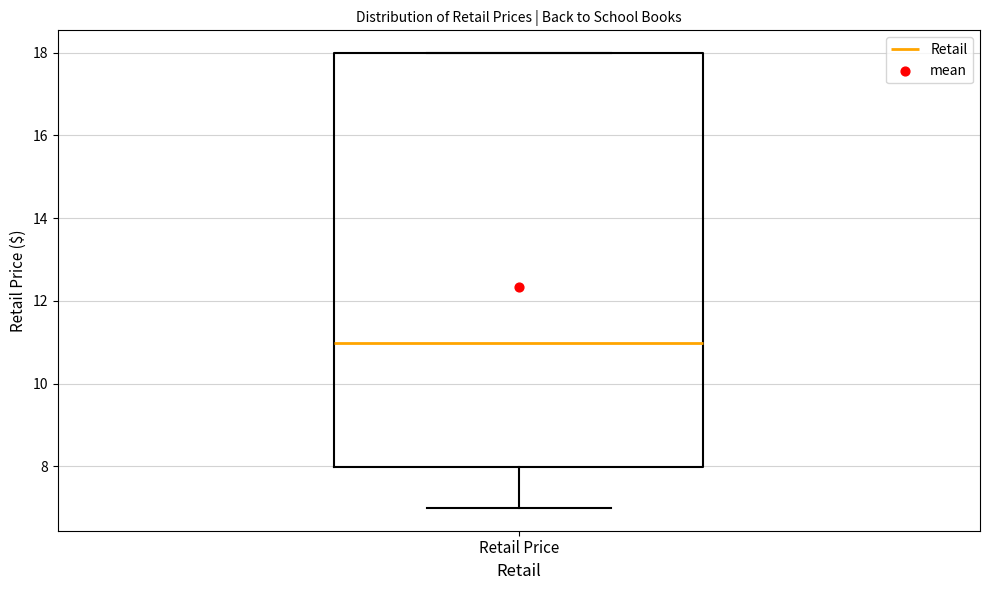

Transcribe this box plot: give where the median line is, the range the box spans, and where the two whiskers end, as read against the y-axis. The values are not printed on the chart, so give them approximately, as read against the axis.

median 11, box 8 to 18, whiskers 7 to 18